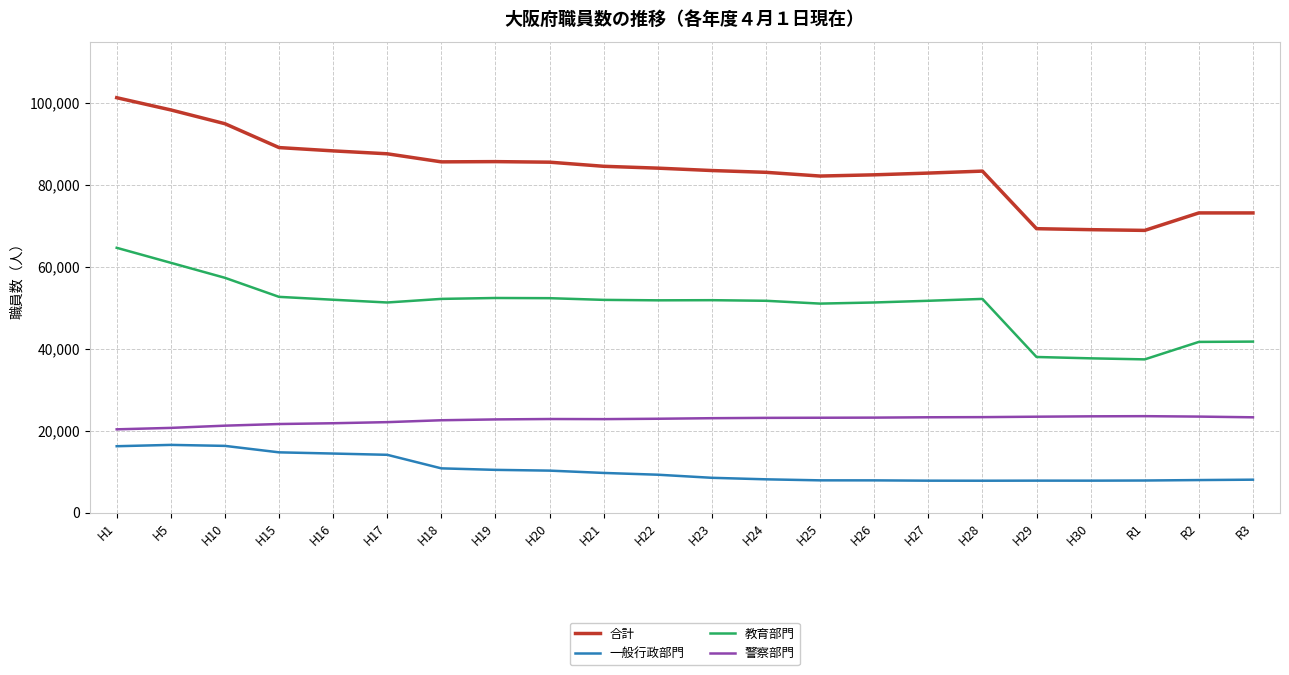

Does the chart display data point markers on the line(s)?

No